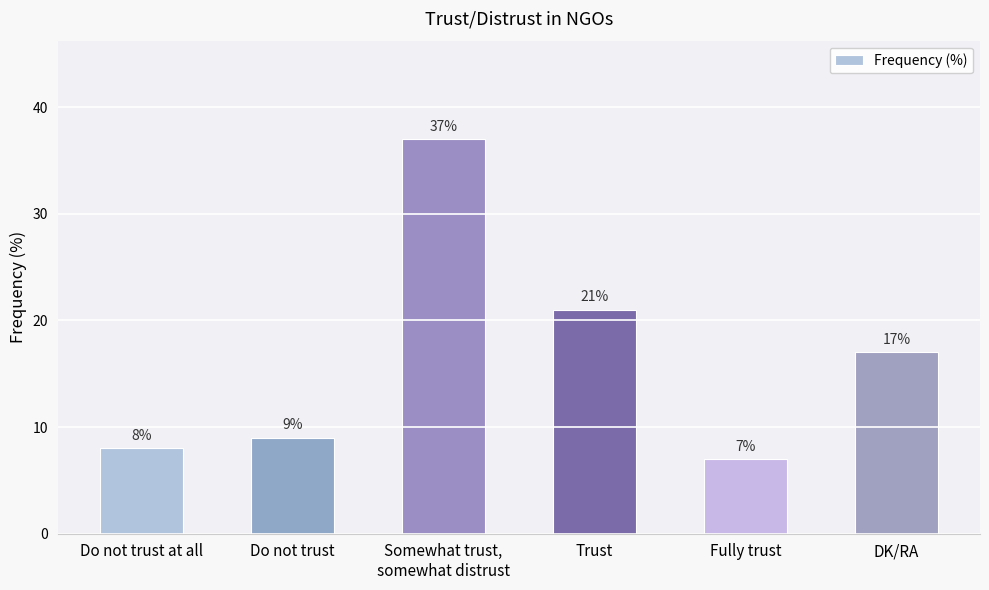

What is the change in value from Trust to DK/RA?

-4